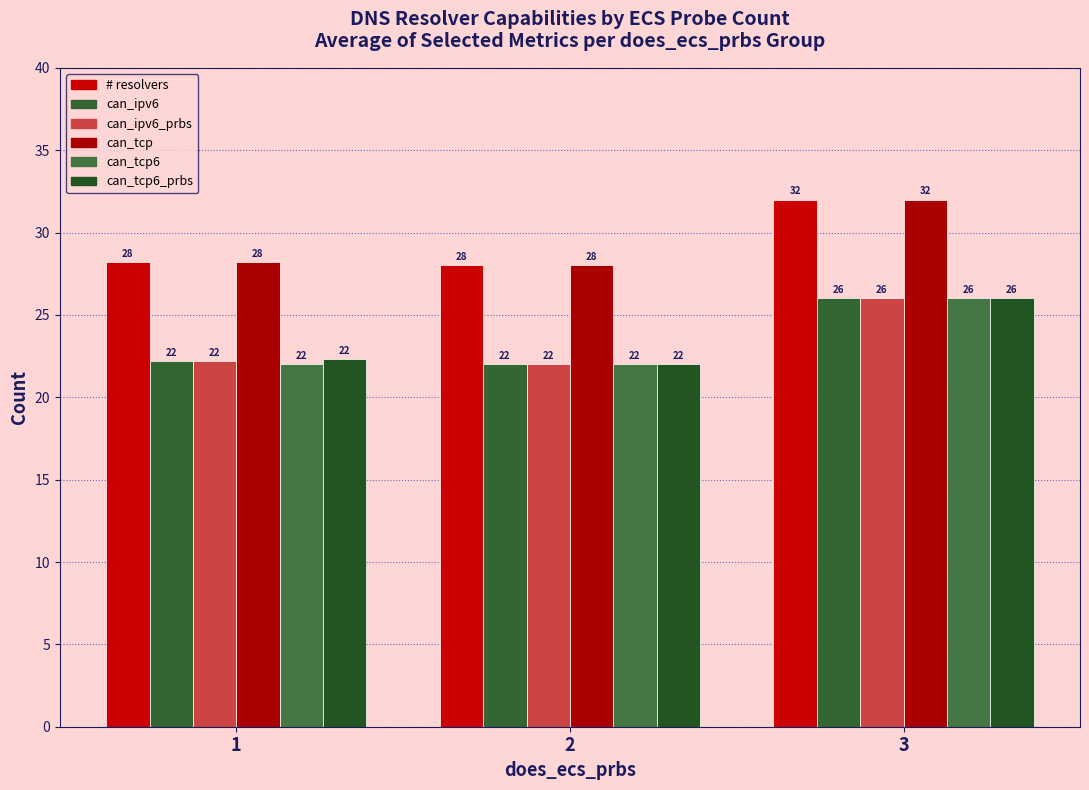

How many bars are there in each group?

6